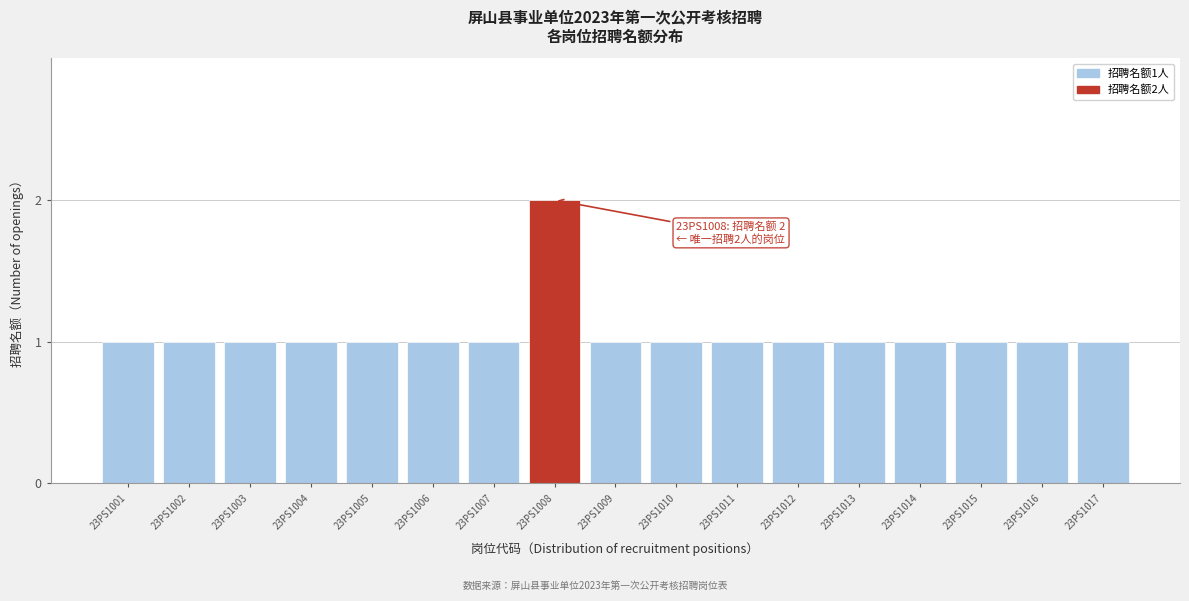

Reading left to right, list all the values displayed in this chart.

1	1	1	1	1	1	1	2	1	1	1	1	1	1	1	1	1